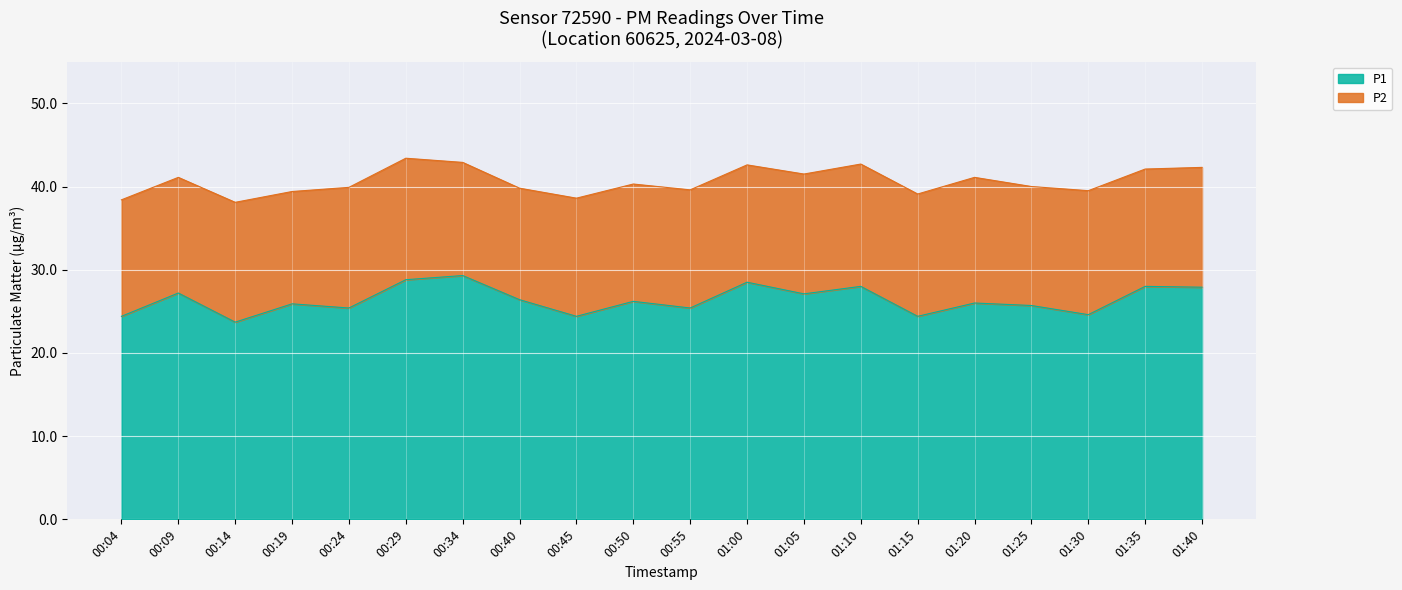

Between 01:15 and 00:29, which is larger?

00:29